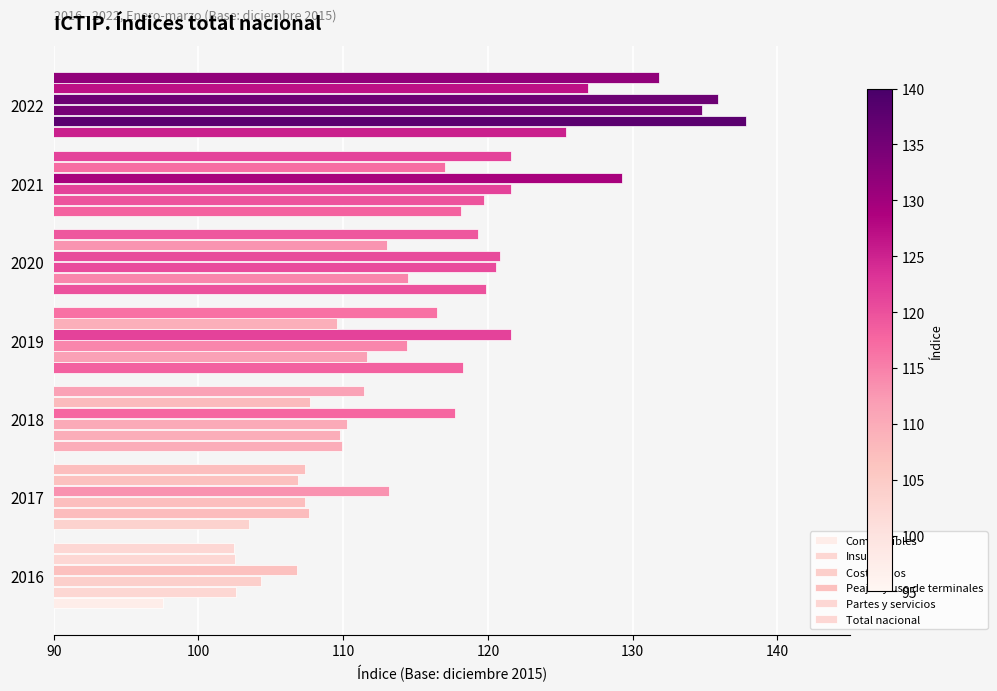

Count the number of categories in the chart.

7